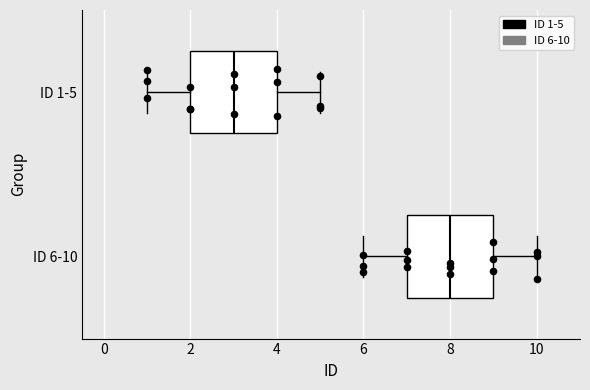

Where does the left whisker of the box for ID 1-5 end on the x-axis? The values are not printed on the chart, so give them approximately, as read against the axis.

1